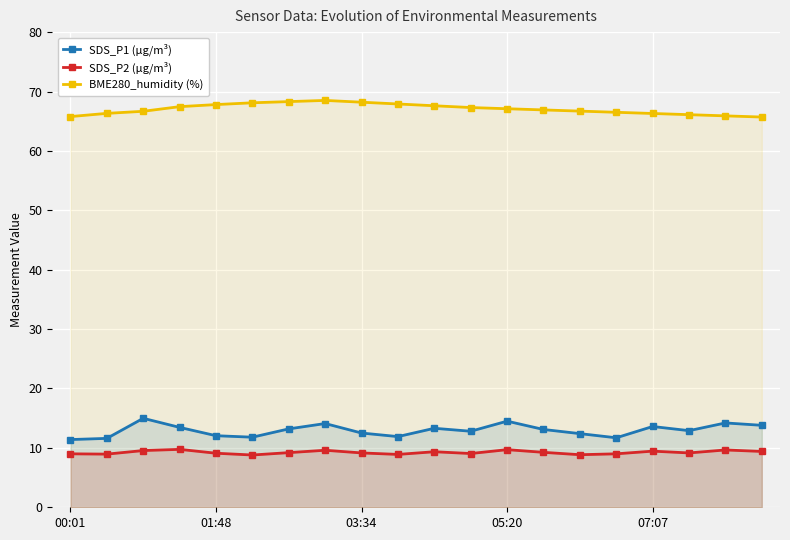

Rank the series by their maximum value, from lowest to highest.

SDS_P2 (µg/m³), SDS_P1 (µg/m³), BME280_humidity (%)